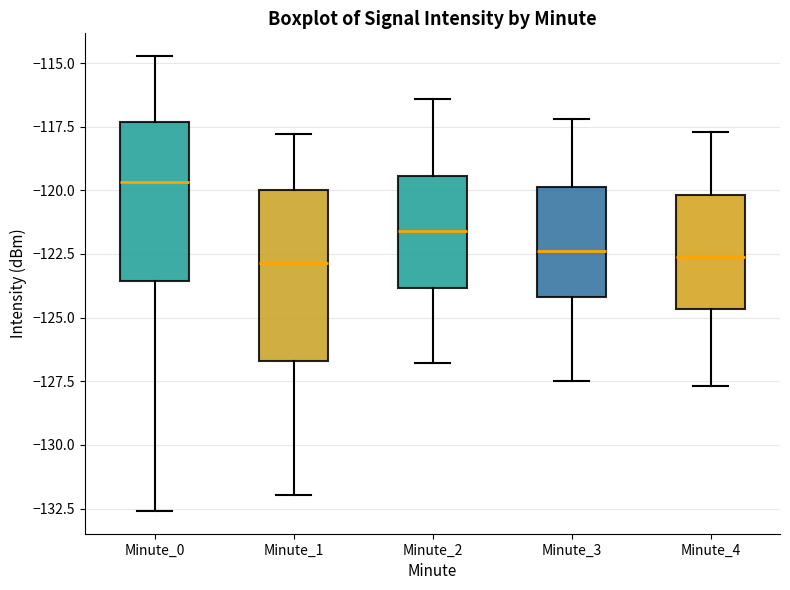

Reading left to right, read every box against the y-axis: the position of its median line, the range the box covers, and the ends of its whiskers. The values are not printed on the chart, so give them approximately, as read against the axis.

Minute_0: median -119.5, box -123.5 to -117.5, whiskers -132.5 to -114.5
Minute_1: median -123.0, box -126.5 to -120.0, whiskers -132.0 to -118.0
Minute_2: median -121.5, box -124.0 to -119.5, whiskers -127.0 to -116.5
Minute_3: median -122.5, box -124.0 to -120.0, whiskers -127.5 to -117.0
Minute_4: median -122.5, box -124.5 to -120.0, whiskers -127.5 to -117.5